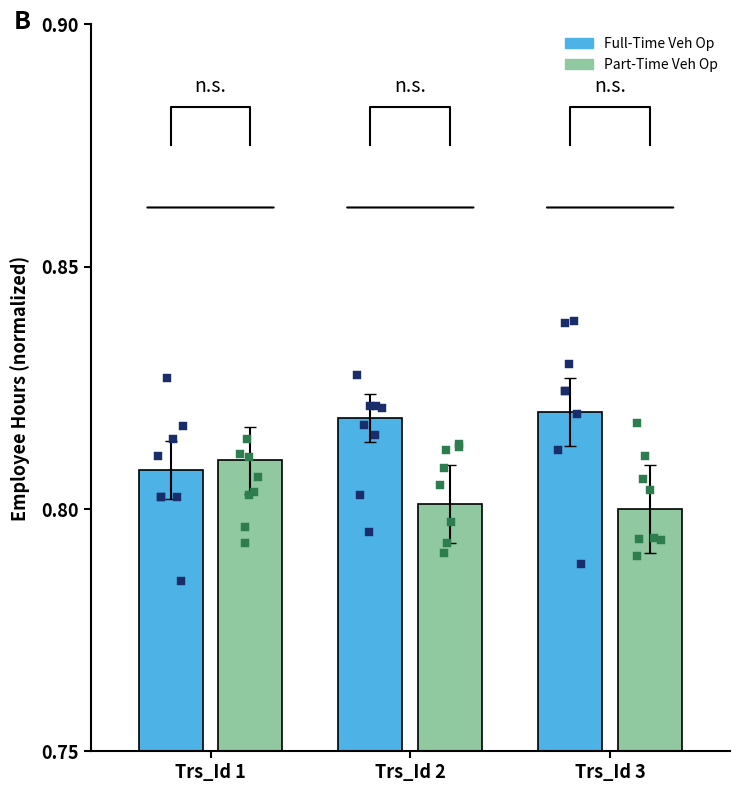

Which series has the largest Y range (max minus min)?

Full-Time Veh Op